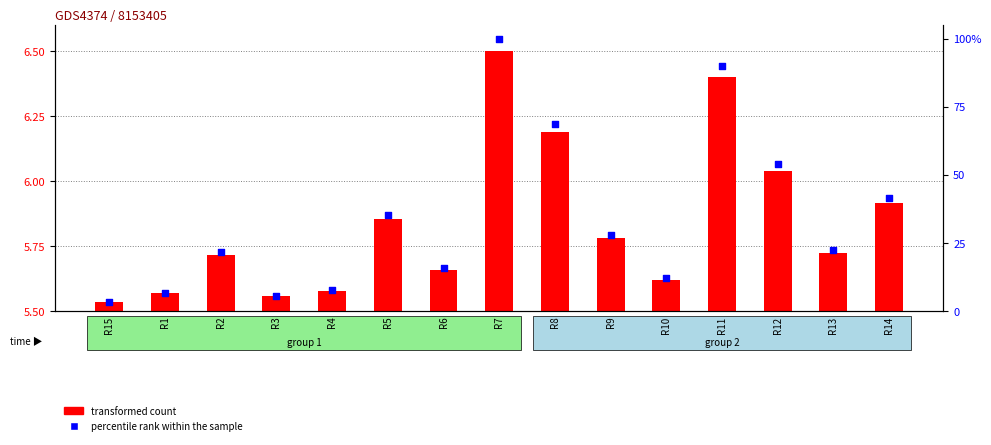

What are all the series names shown in the legend?

transformed count, percentile rank within the sample